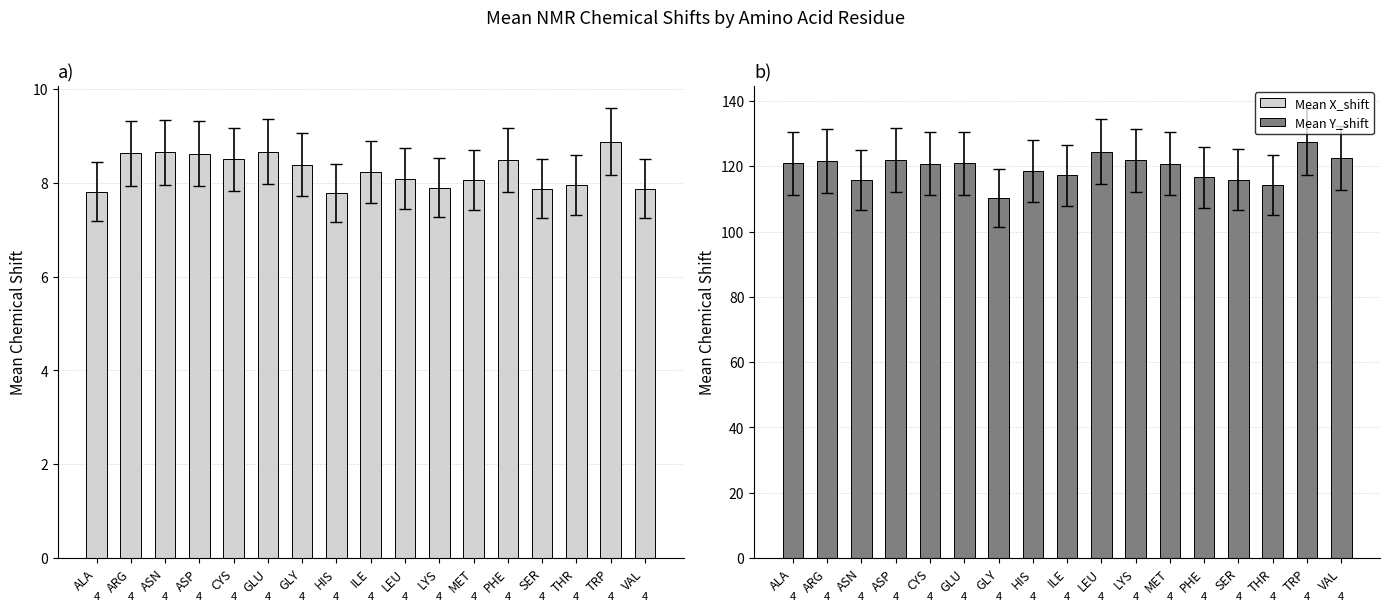

Rank the series at CYS from highest to lowest value.

Mean Y_shift, Mean X_shift